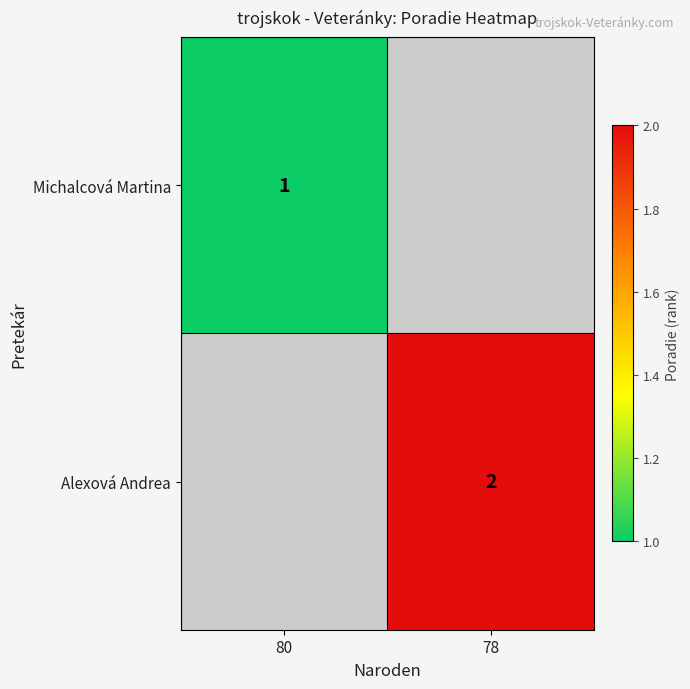

Is it true that Michalcová Martina equals 1 at 80?

True